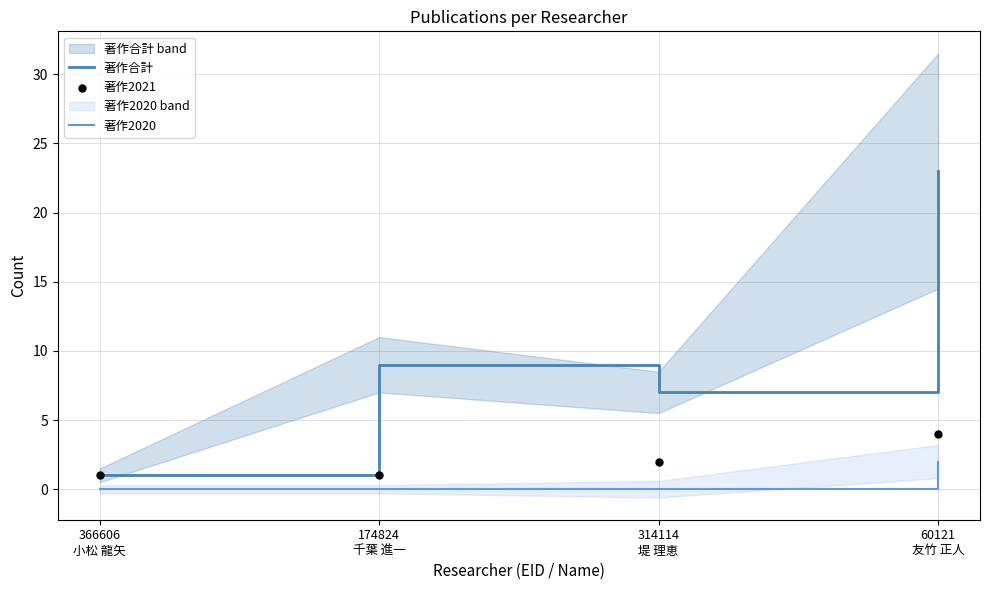

What are all the series names shown in the legend?

著作合計, 著作2020, 著作2021